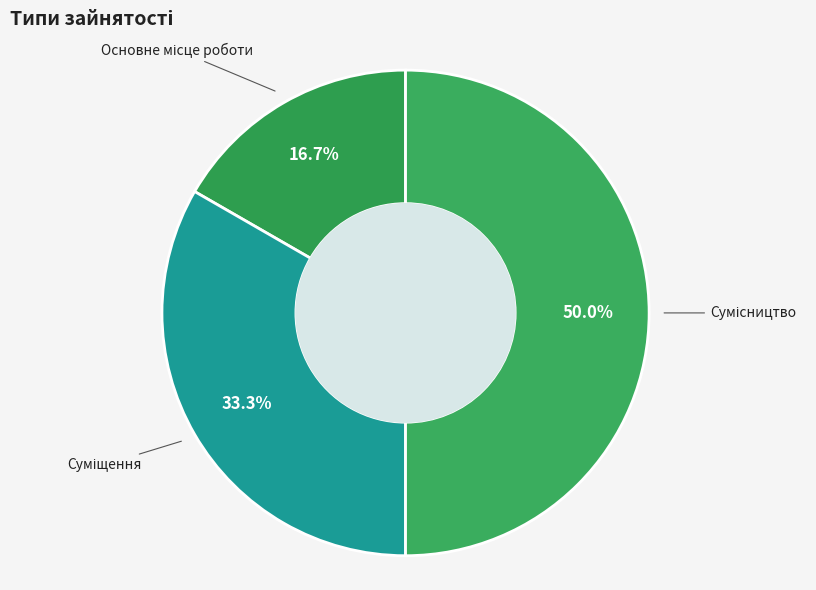

How many slices are in this pie chart?

3